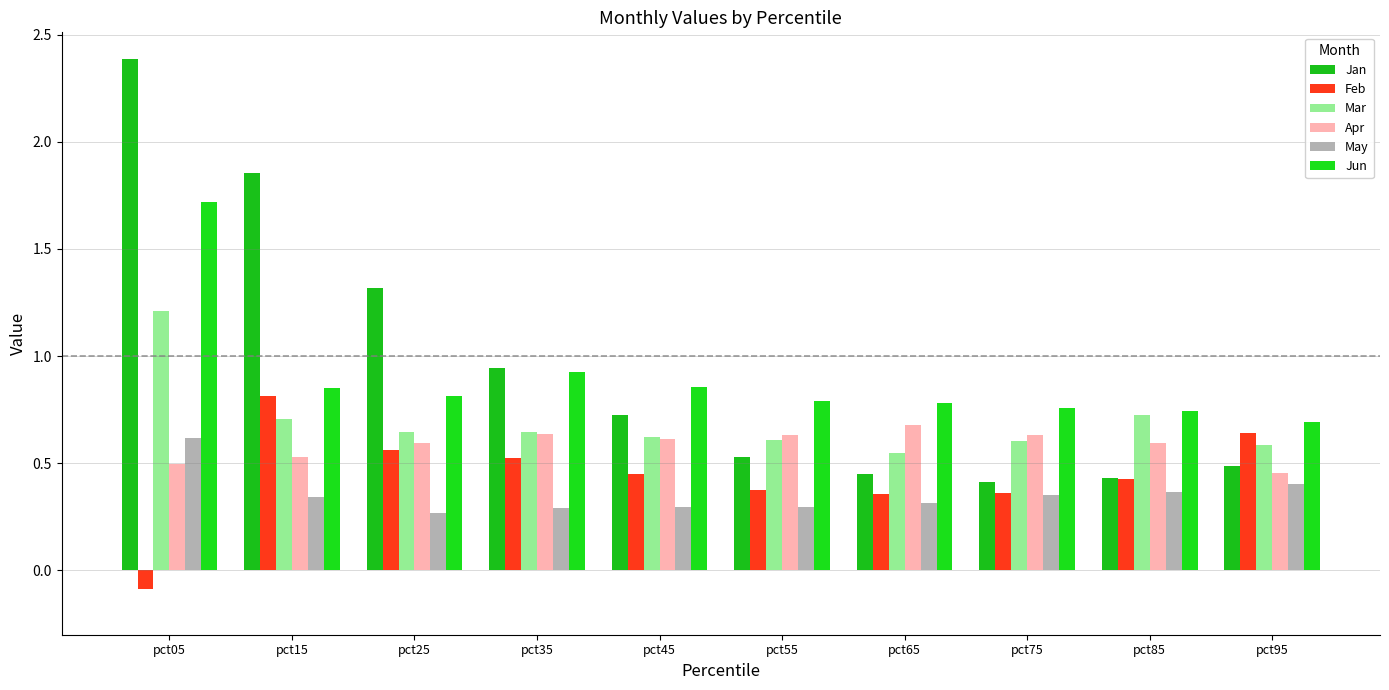

Count the Apr values in the range 0 to 1.

10